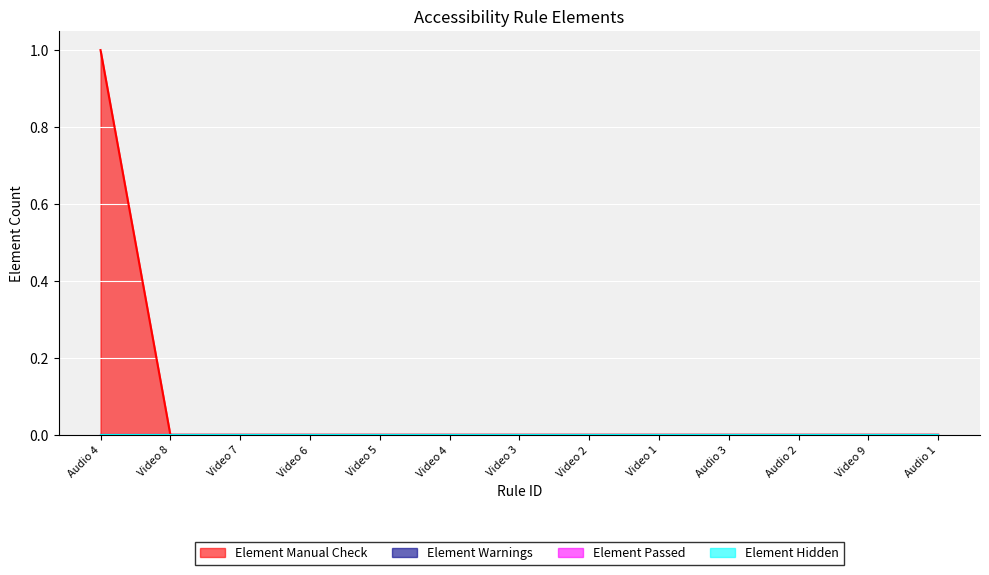

Which series has the largest total across all categories?

Element Manual Check